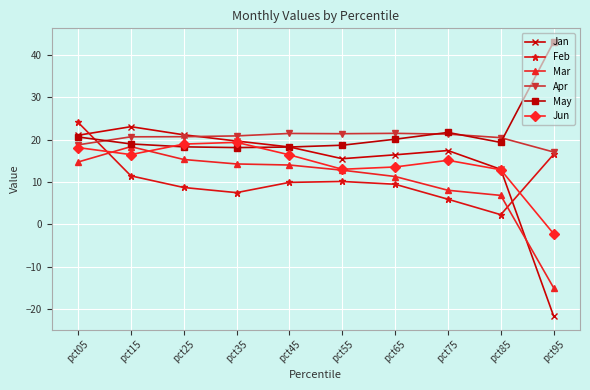

Does the chart have visible grid lines?

Yes